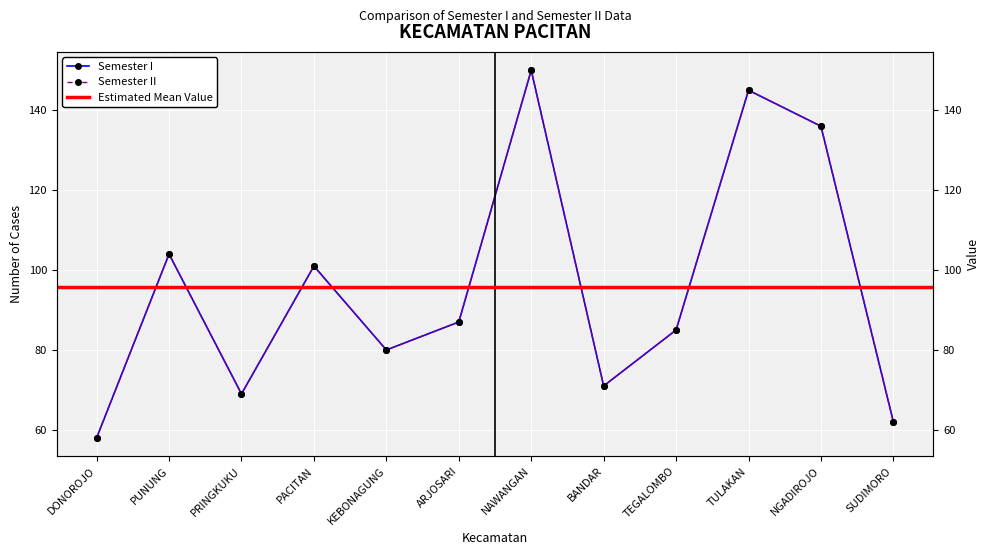

What is the value of the Semester I point at the 4th from the left?

101